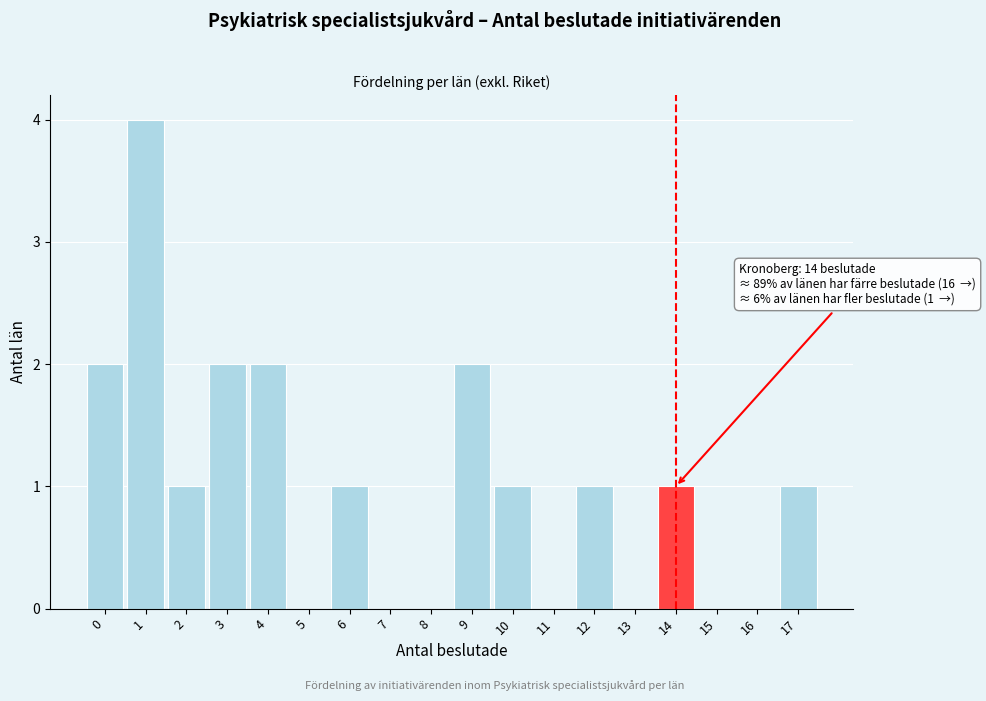

Reading left to right, what are all the values shown in this chart?

0=2	1=4	2=1	3=2	4=2	5=0	6=1	7=0	8=0	9=2	10=1	11=0	12=1	13=0	14=1	15=0	16=0	17=1